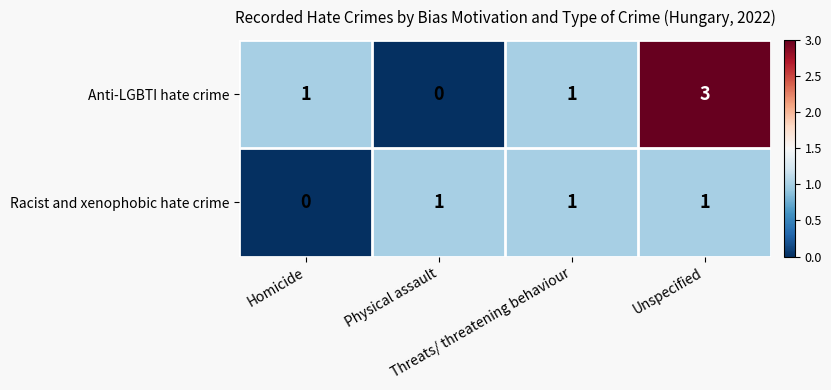

Which series has the largest total across all categories?

Anti-LGBTI hate crime